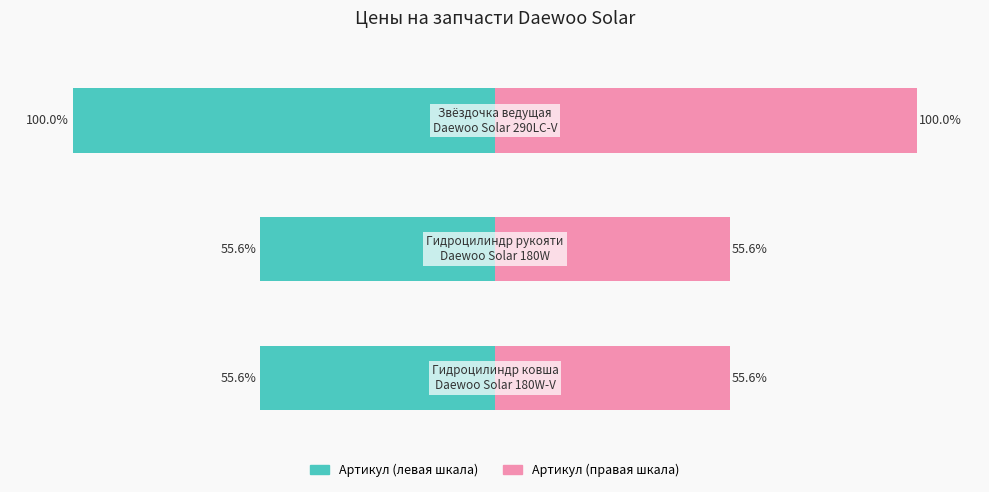

Which series has the widest spread of values?

Артикул (левая шкала)